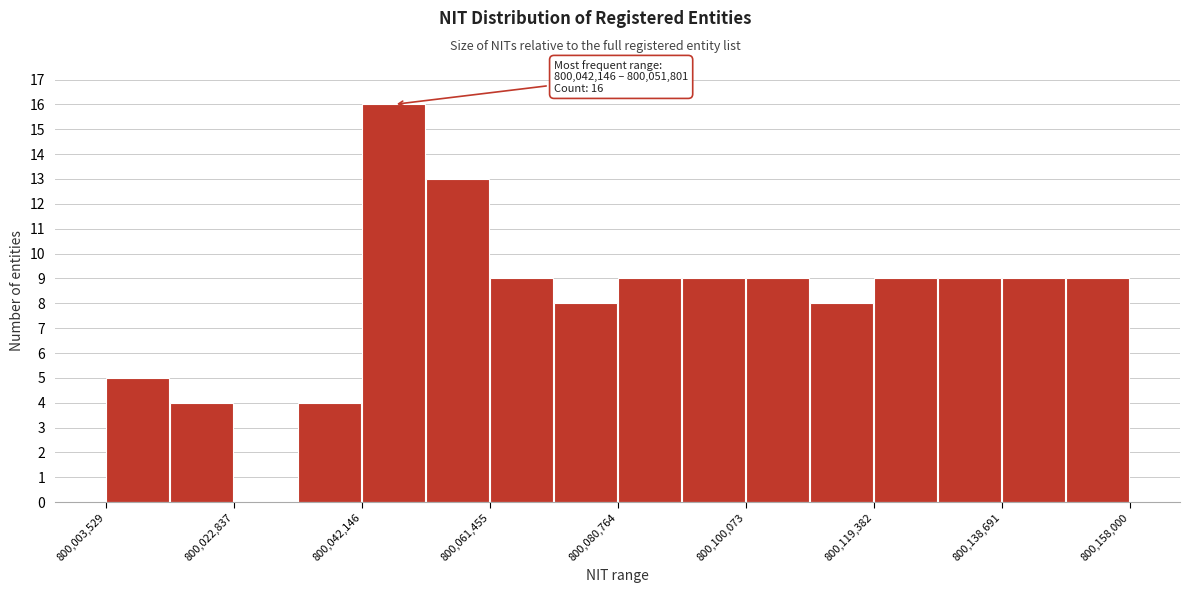

Over which range of the x-axis is the bar tallest?

800042000 to 800052000